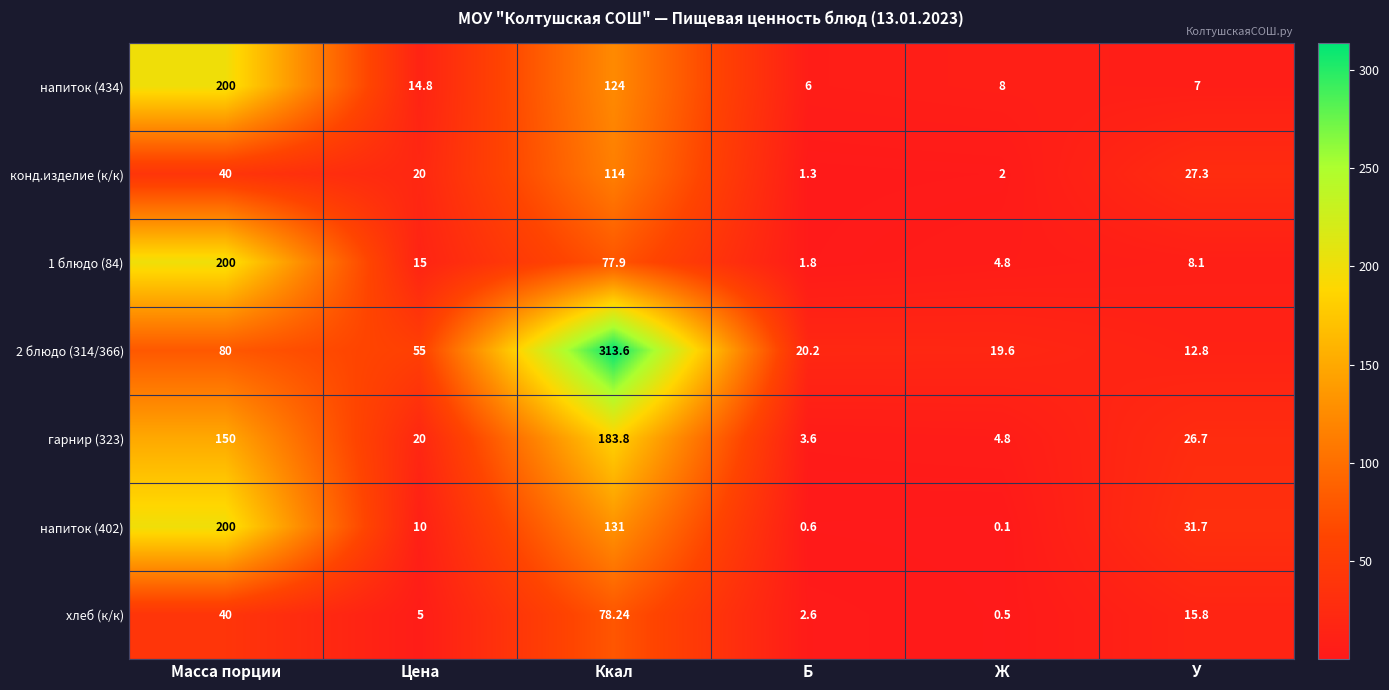

At which label is хлеб (к/к) closest to 39?

Масса порции